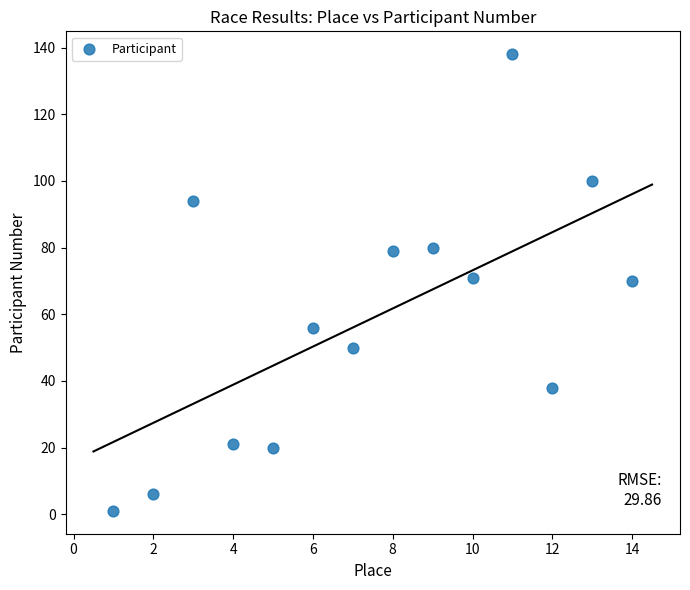

What is the range of X values (max minus min)?

13